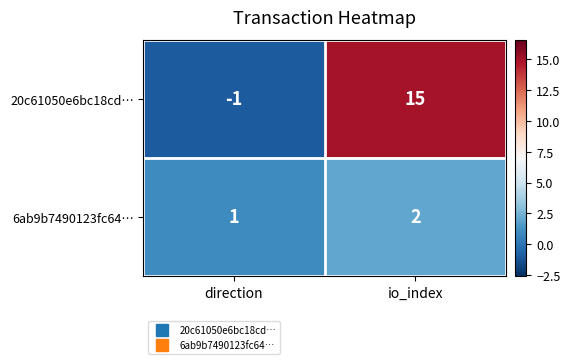

Reading left to right, extract all data points from this chart.

20c61050e6bc18cd…: direction=-1	io_index=15
6ab9b7490123fc64…: direction=1	io_index=2